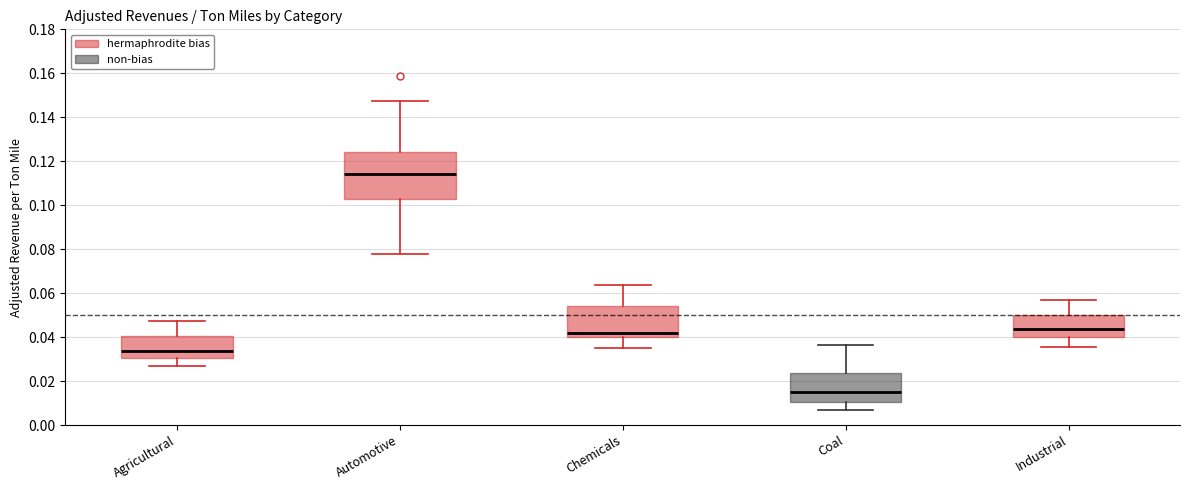

Where is the upper edge of the box for Agricultural on the y-axis? The values are not printed on the chart, so give them approximately, as read against the axis.

0.040